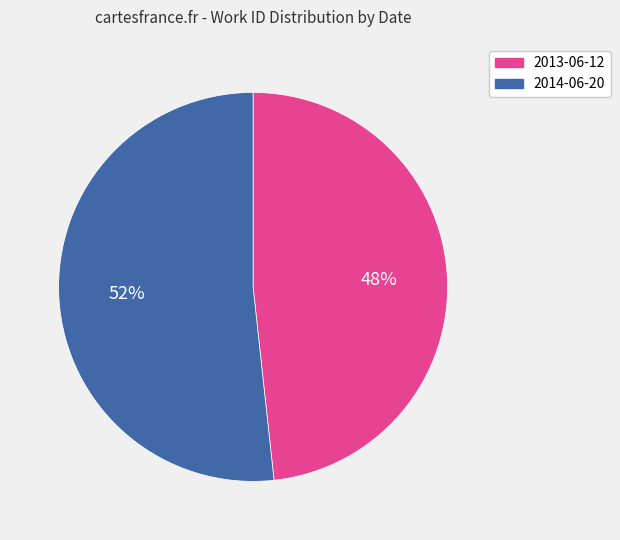

What is the smallest slice in the pie chart?

2013-06-12